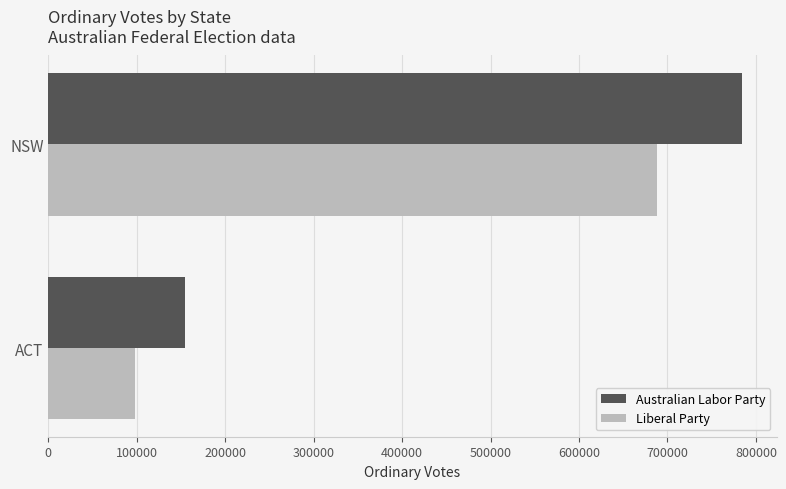

At which label is Australian Labor Party closest to 469305?

ACT